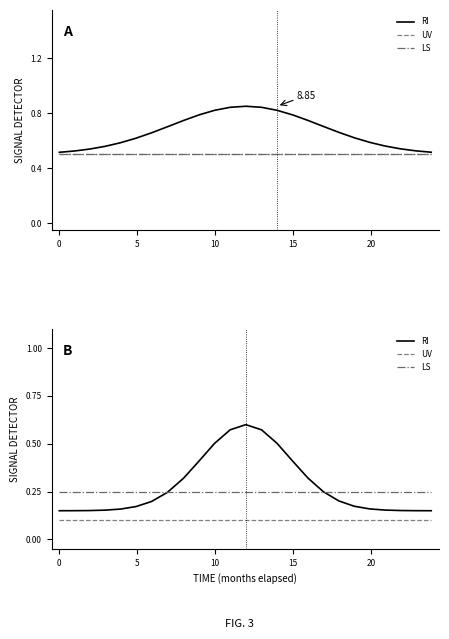

How many lines are shown in the chart?

3